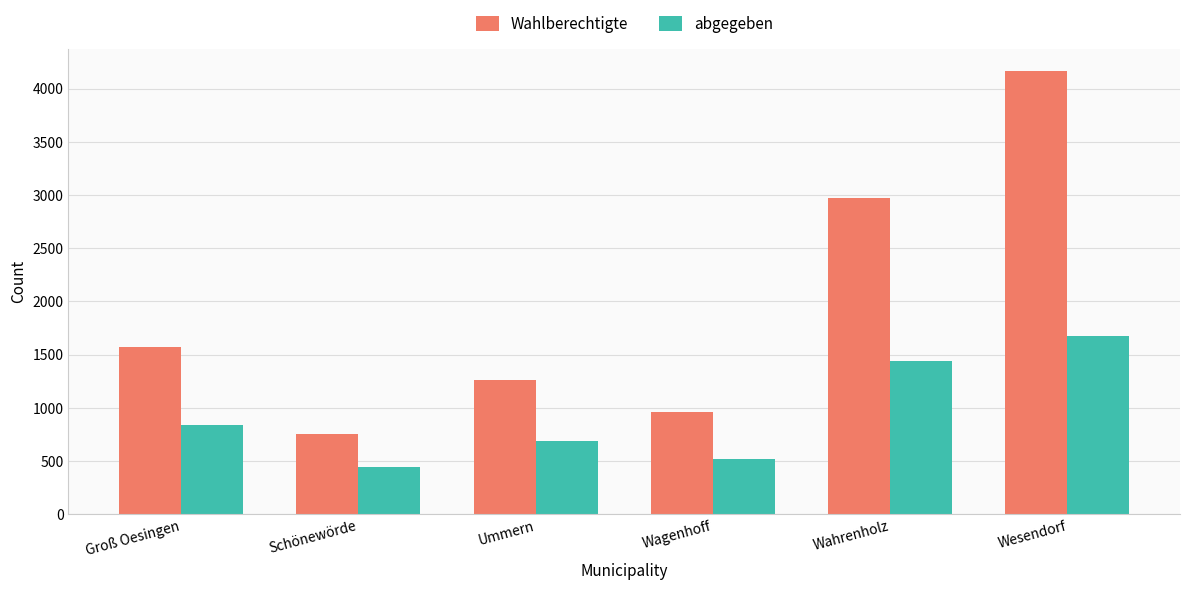

Reading right to left, list all the values displayed in this chart.

Wahlberechtigte: Wesendorf=4168	Wahrenholz=2974	Wagenhoff=963	Ummern=1259	Schönewörde=757	Groß Oesingen=1575
abgegeben: Wesendorf=1678	Wahrenholz=1440	Wagenhoff=522	Ummern=687	Schönewörde=442	Groß Oesingen=835